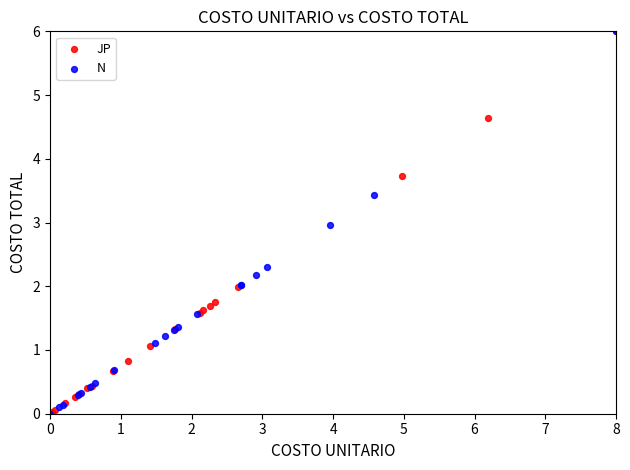

What are all the series names shown in the legend?

JP, N